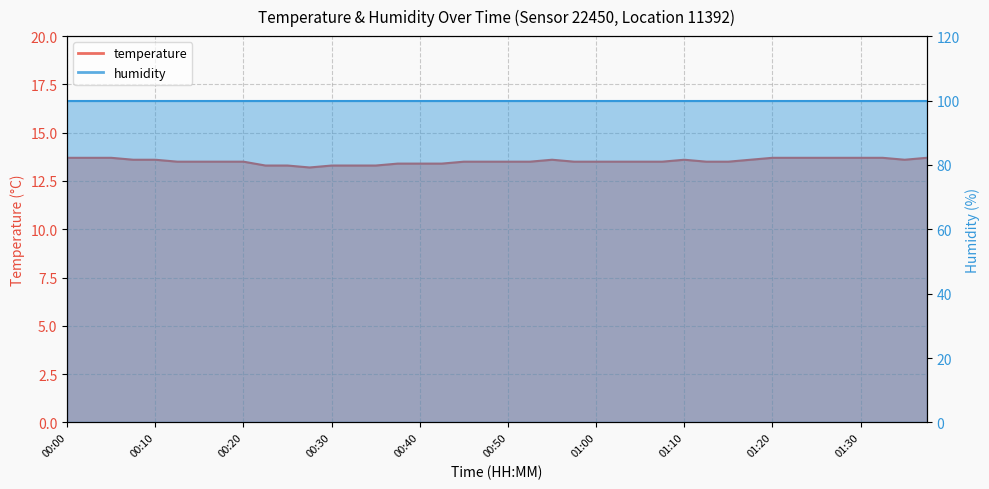

Where is the first local minimum?

00:28